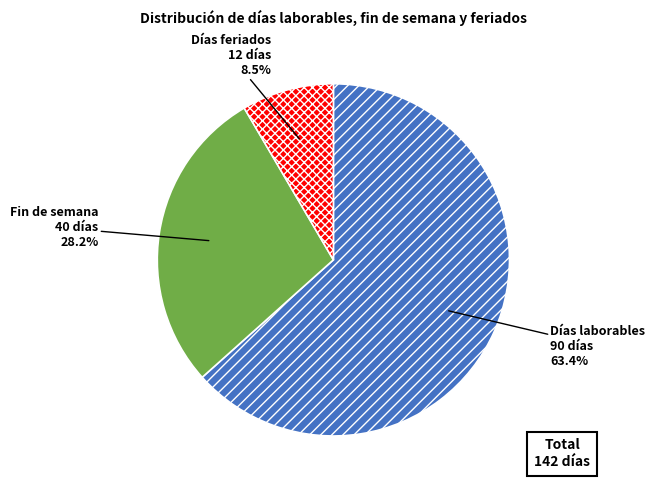

To the nearest percent, what percentage of the pie is Fin de semana?

28%